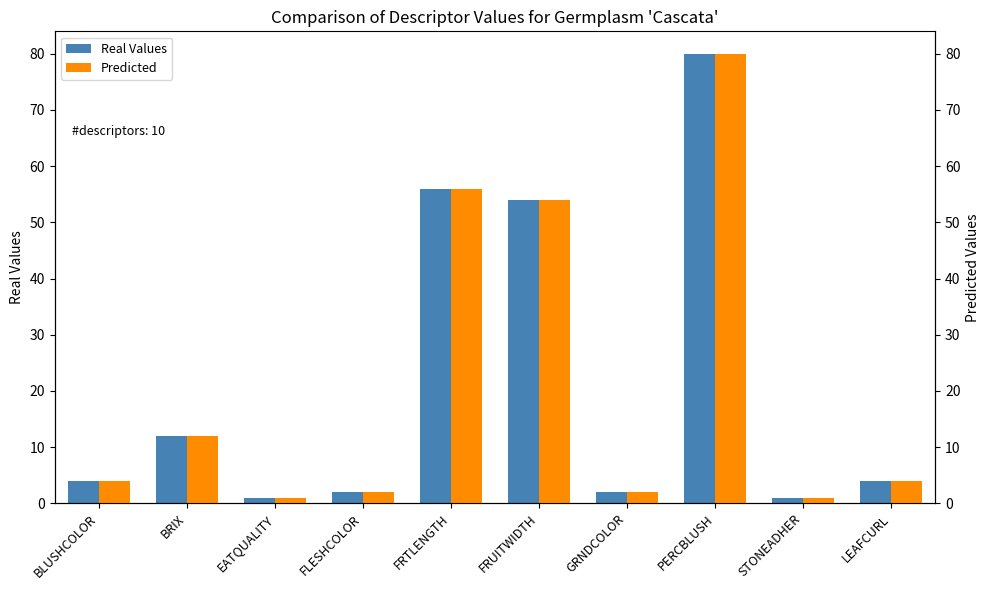

What is the total value across all series at PERCBLUSH?

160